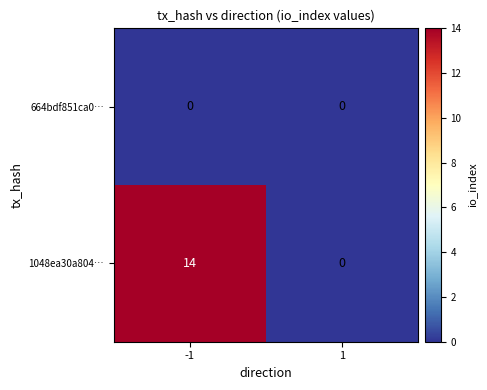

Count the number of data series in this chart.

2